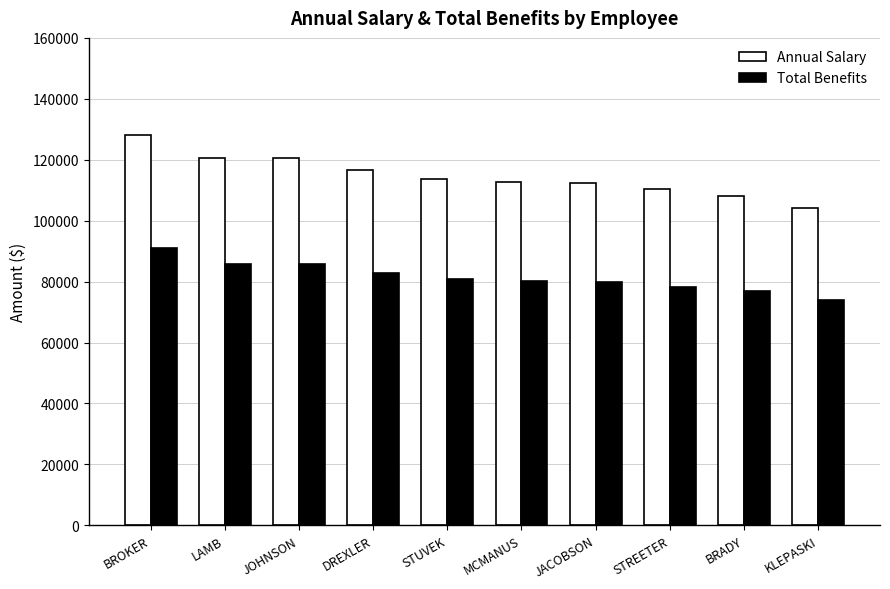

Where does the Total Benefits series first go above 80837?

BROKER